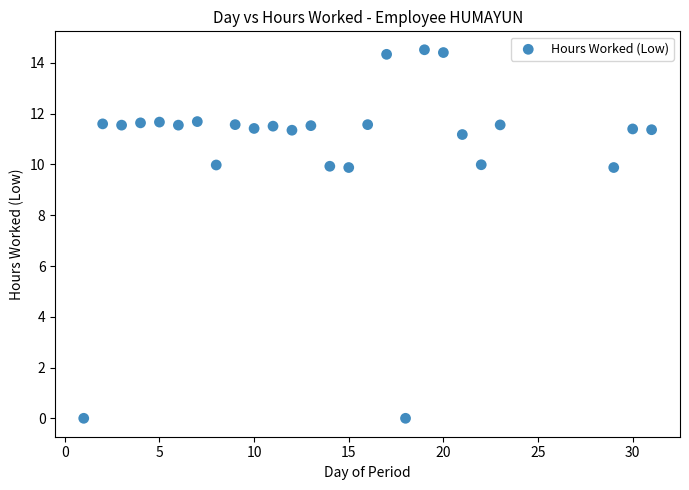

What is the range of Y values (max minus min)?

14.5